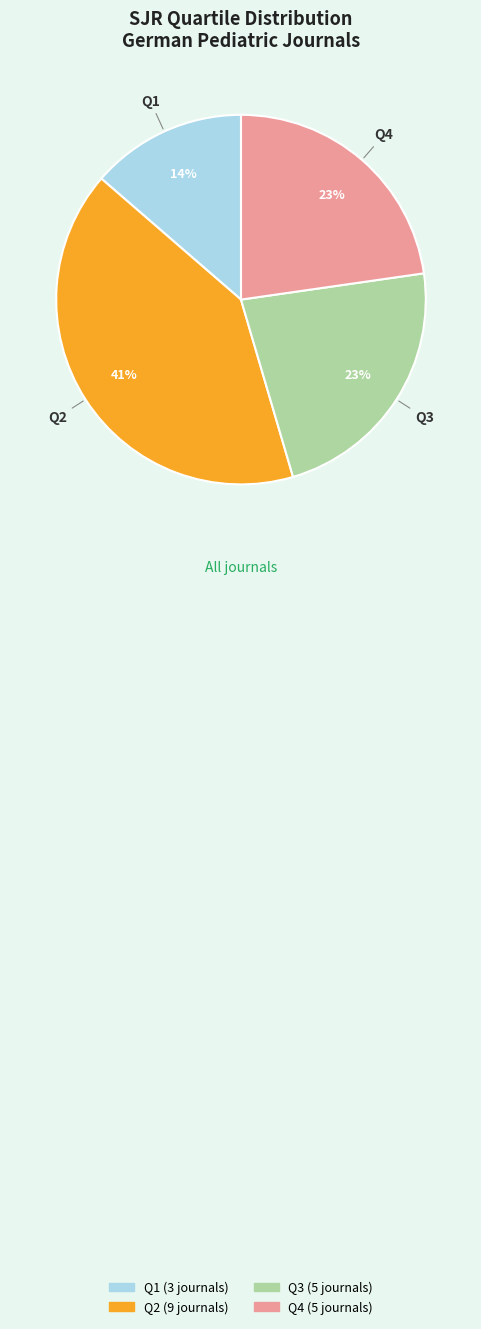

Which has a higher value, Q2 or Q1?

Q2